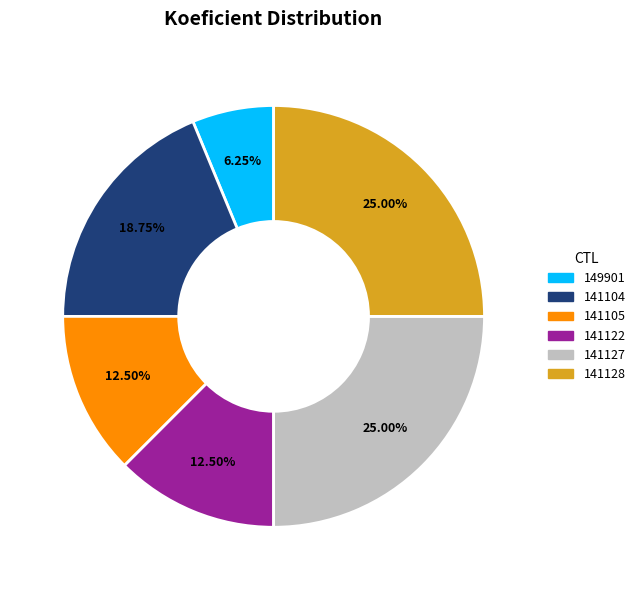

Is 141122 the majority of the pie?

No